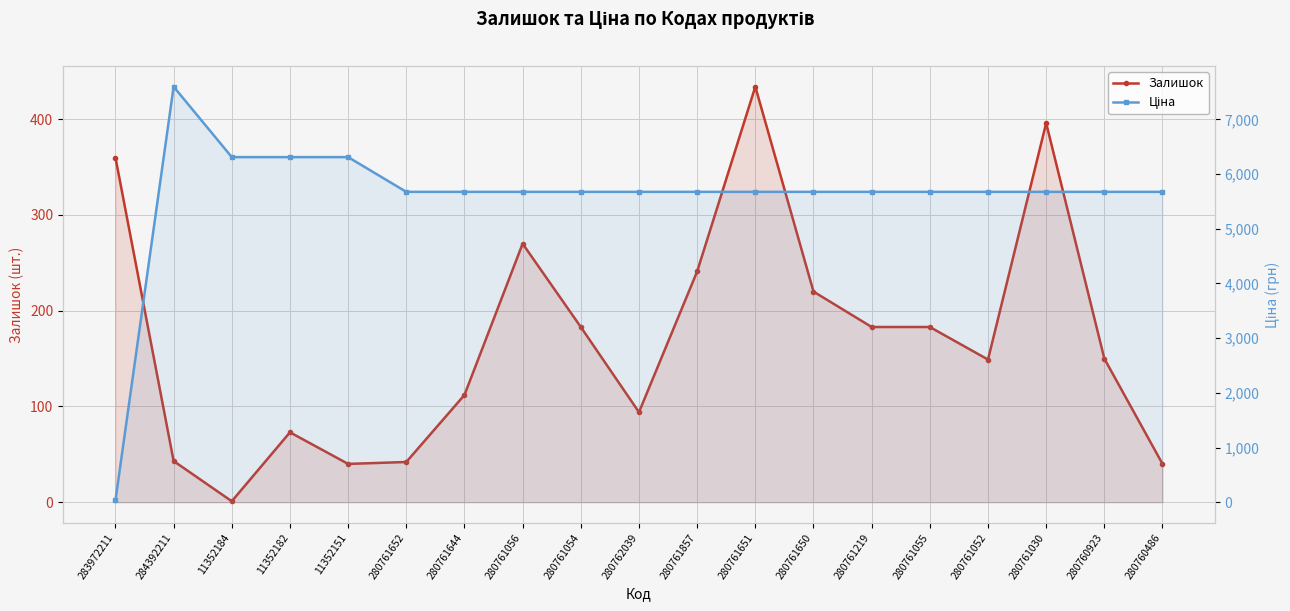

At 280761857, list the series in order from smallest to largest.

Залишок, Ціна